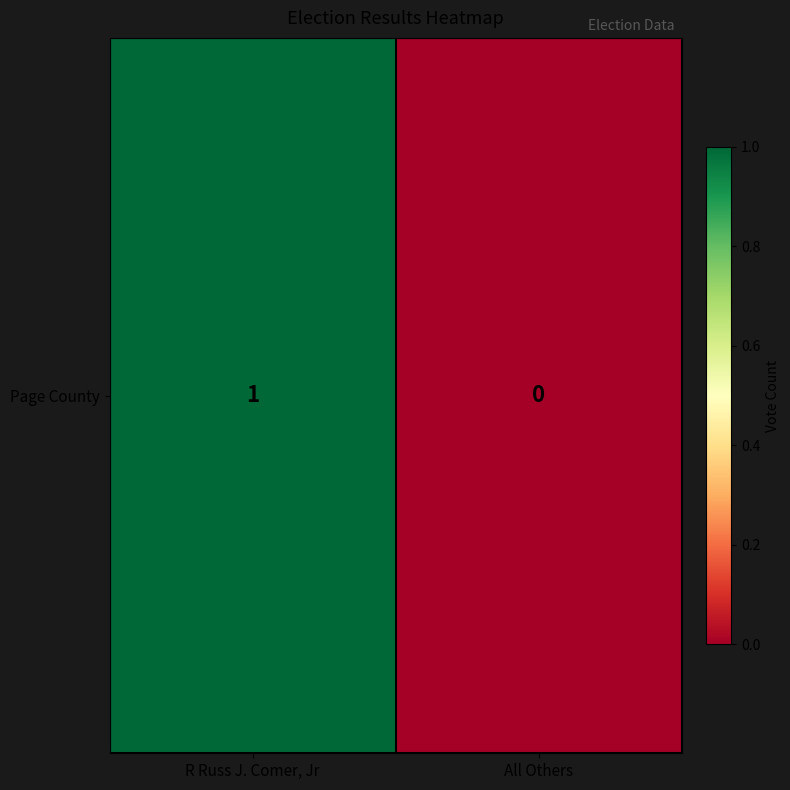

Rank the categories by value from lowest to highest.

All Others, R Russ J. Comer, Jr